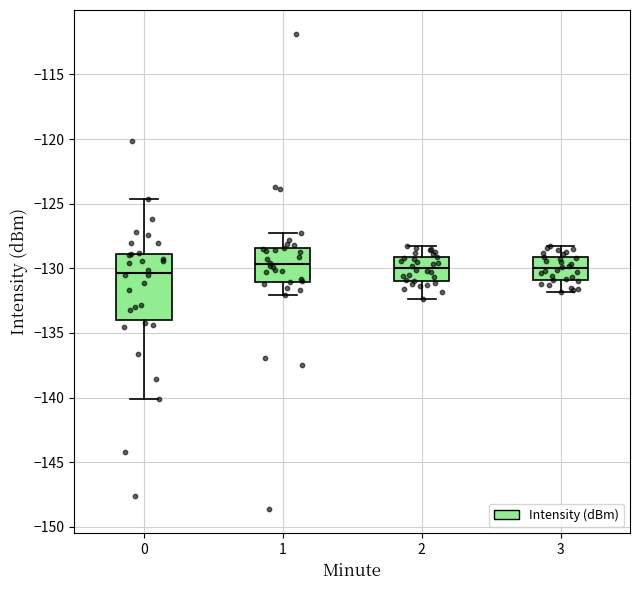

Reading left to right, transcribe this box plot: for each box, give where its median line is, the range the box spans, and where its two whiskers end, as read against the y-axis. The values are not printed on the chart, so give them approximately, as read against the axis.

0: median -130.5, box -134.0 to -129.0, whiskers -140.0 to -124.5
1: median -129.5, box -131.0 to -128.5, whiskers -132.0 to -127.0
2: median -130.0, box -131.0 to -129.0, whiskers -132.5 to -128.5
3: median -130.0, box -131.0 to -129.0, whiskers -132.0 to -128.5